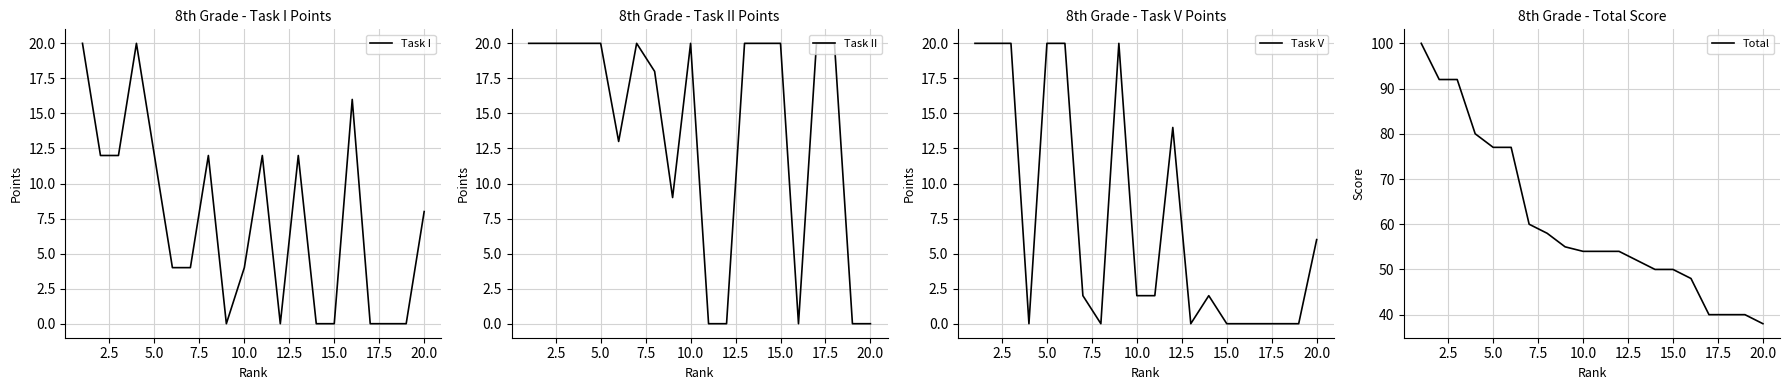

Is it true that Task I equals -10 at 15.0?

False